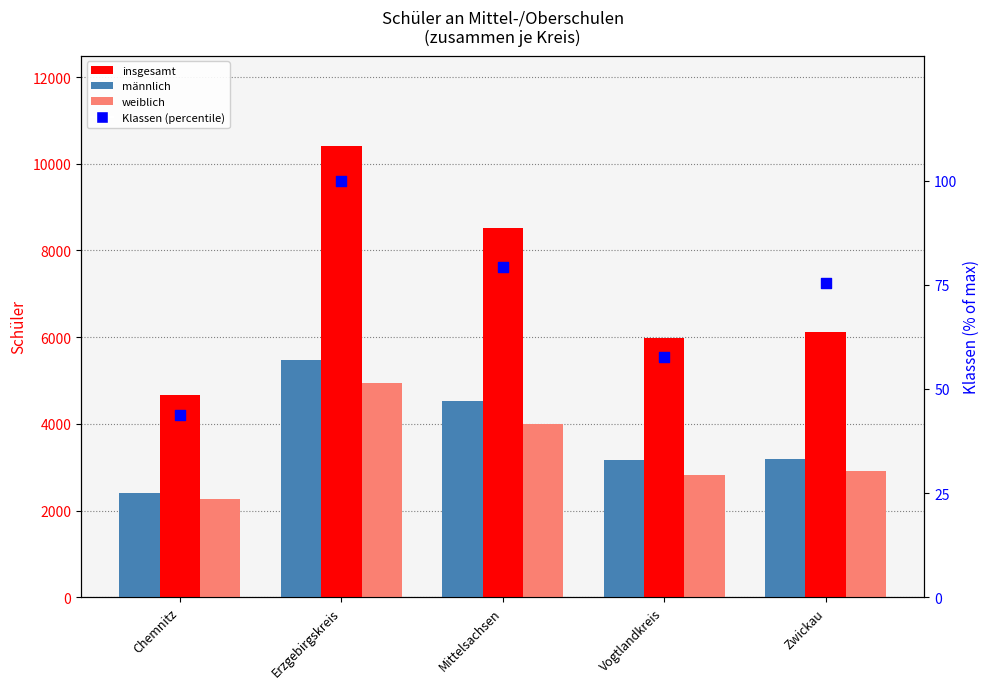

Which series has the largest total across all categories?

insgesamt